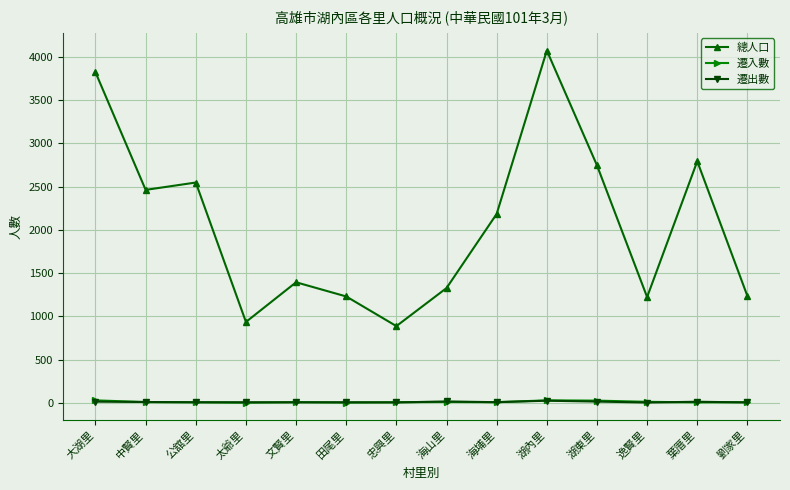

Between 忠興里 and 湖東里, which series saw the biggest shift?

總人口